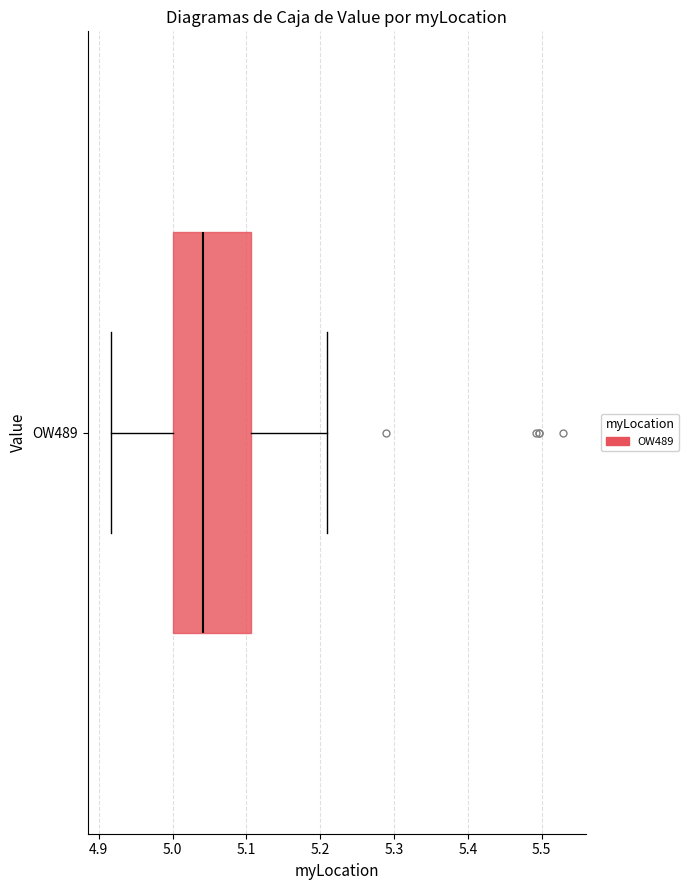

Where does the right whisker of the box for OW489 end on the x-axis? The values are not printed on the chart, so give them approximately, as read against the axis.

5.21